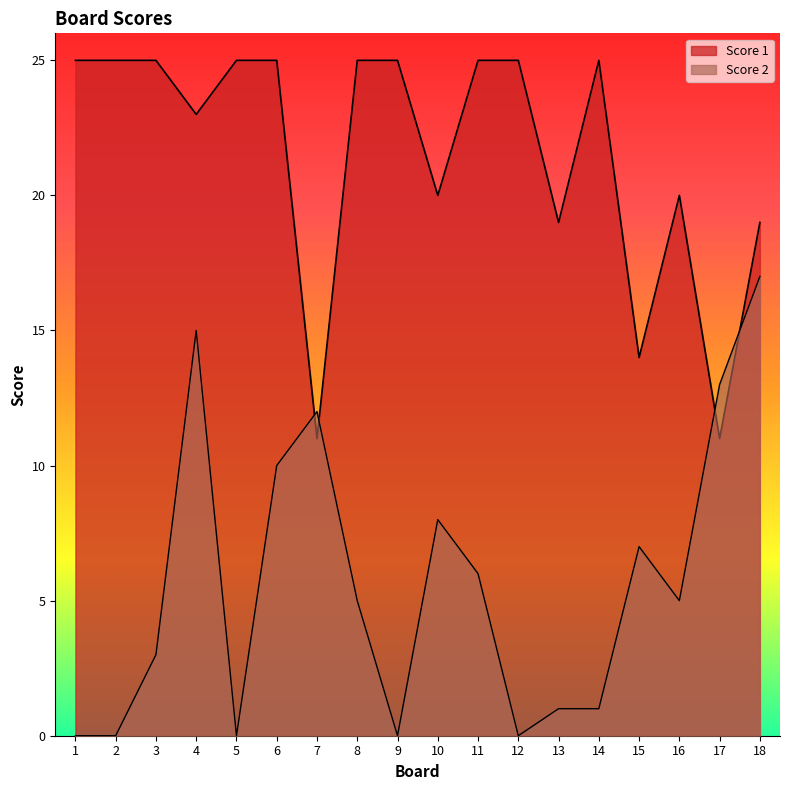

What are all the series names shown in the legend?

Score 2, Score 1